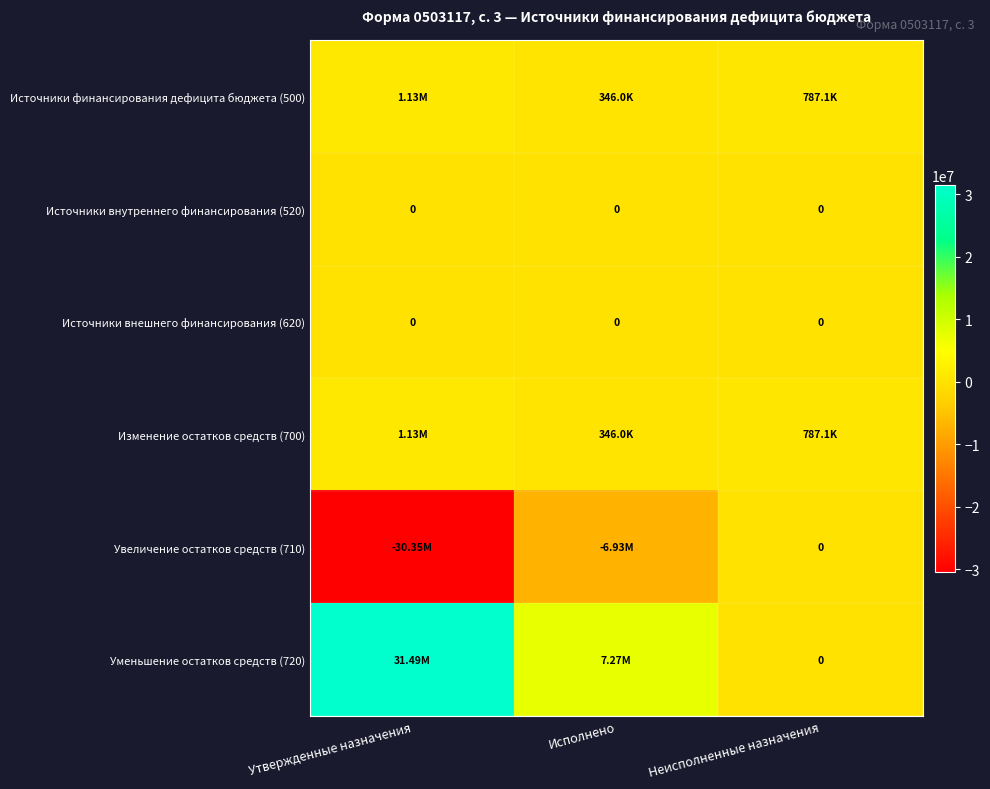

Which series has the widest spread of values?

Уменьшение остатков средств (720)